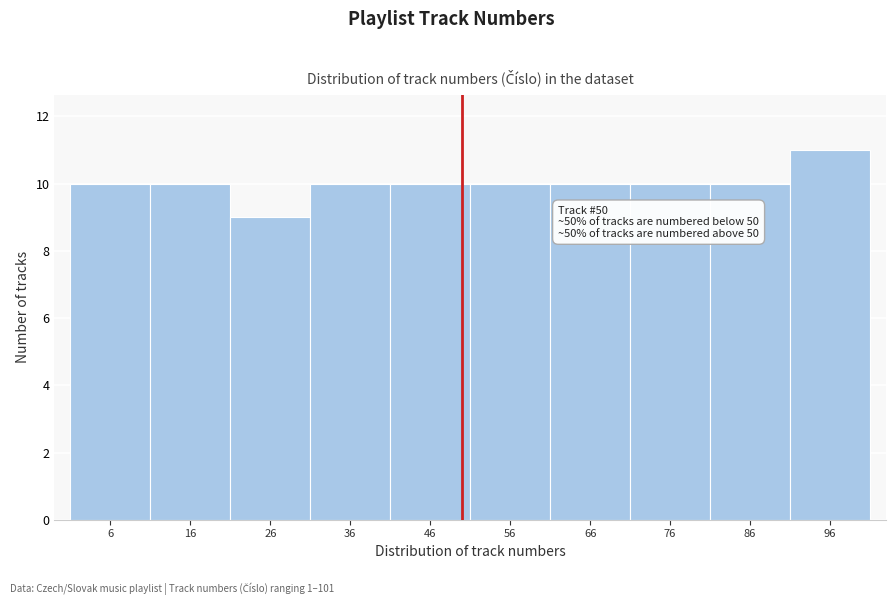

Which range on the x-axis has the tallest bar?

91 to 101